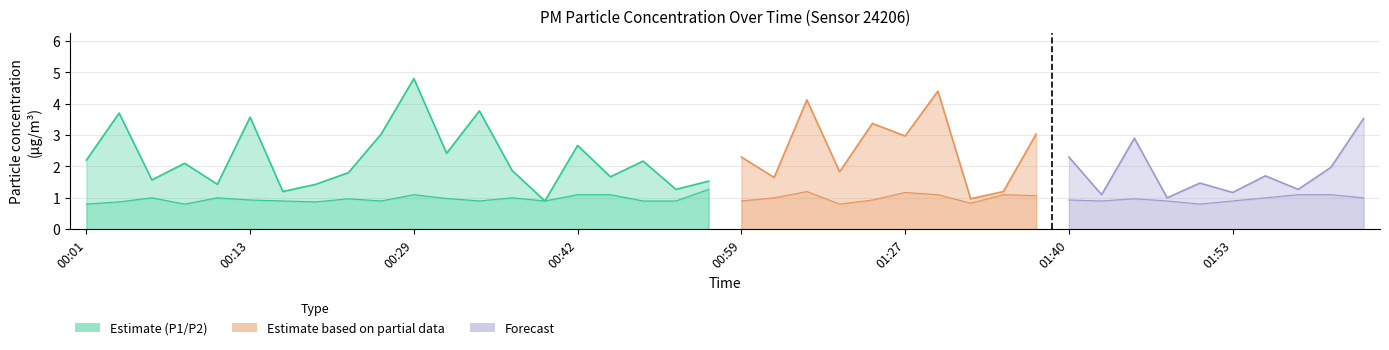

What is the sum of the P2 values at 00:34 and 01:12?

1.9